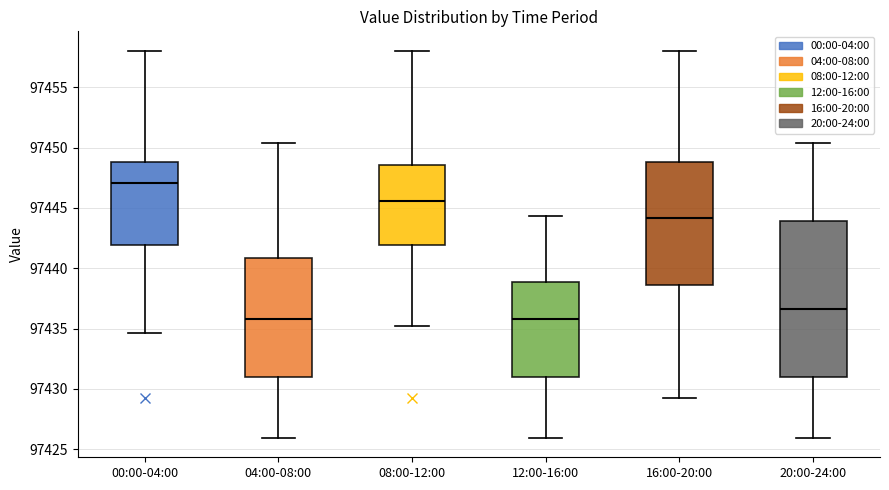

Reading left to right, transcribe this box plot: for each box, give where its median line is, the range the box spans, and where its two whiskers end, as read against the y-axis. The values are not printed on the chart, so give them approximately, as read against the axis.

00:00-04:00: median 97447.0, box 97442.0 to 97449.0, whiskers 97434.5 to 97458.0
04:00-08:00: median 97436.0, box 97431.0 to 97441.0, whiskers 97426.0 to 97450.5
08:00-12:00: median 97445.5, box 97442.0 to 97448.5, whiskers 97435.0 to 97458.0
12:00-16:00: median 97436.0, box 97431.0 to 97439.0, whiskers 97426.0 to 97444.5
16:00-20:00: median 97444.0, box 97438.5 to 97449.0, whiskers 97429.5 to 97458.0
20:00-24:00: median 97436.5, box 97431.0 to 97444.0, whiskers 97426.0 to 97450.5